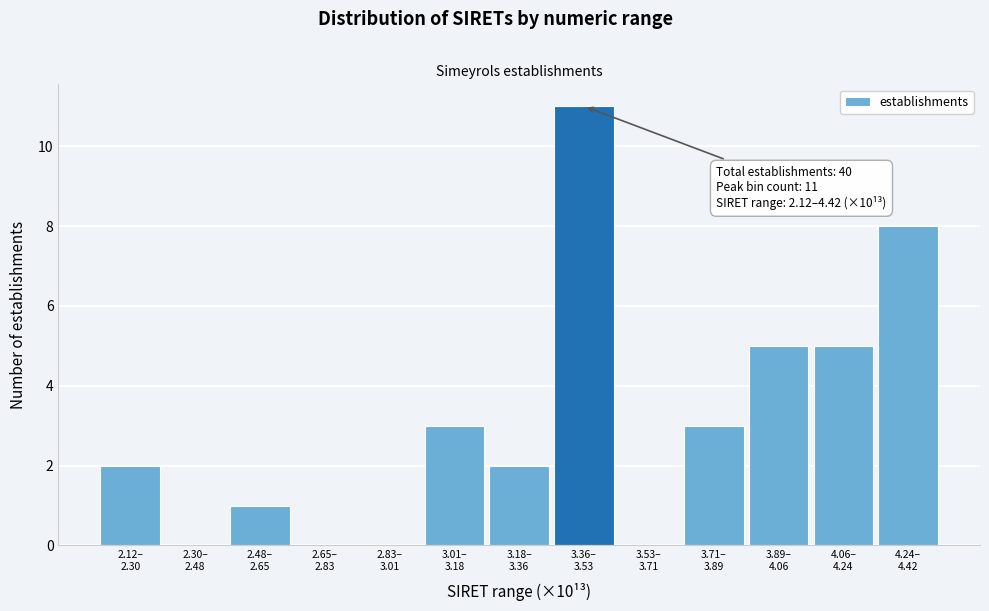

What is the maximum value shown in the chart?

11